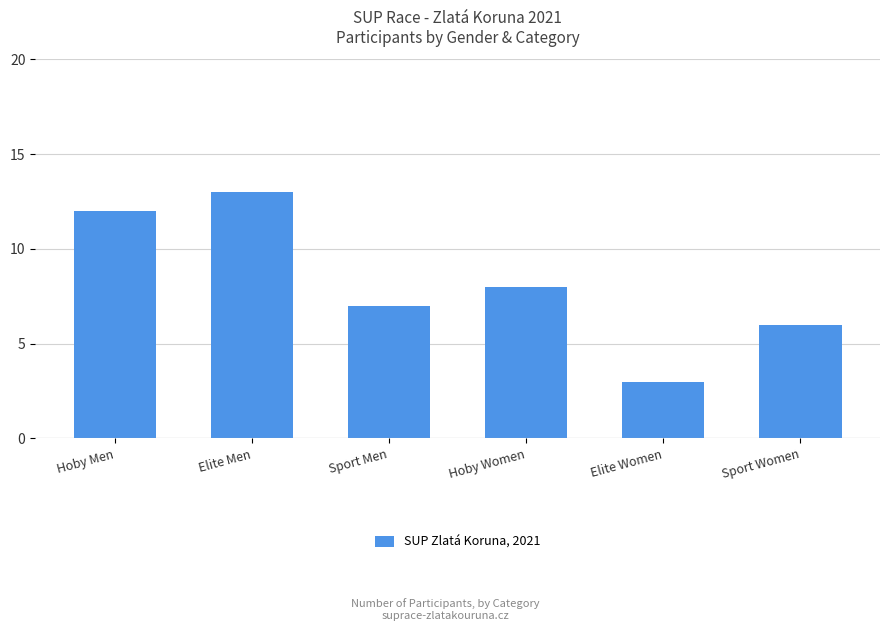

At which label does the data first exceed -7?

Elite Women